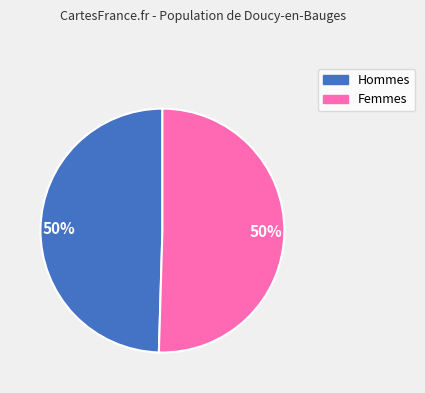

To the nearest percent, what is the average slice percentage?

50%